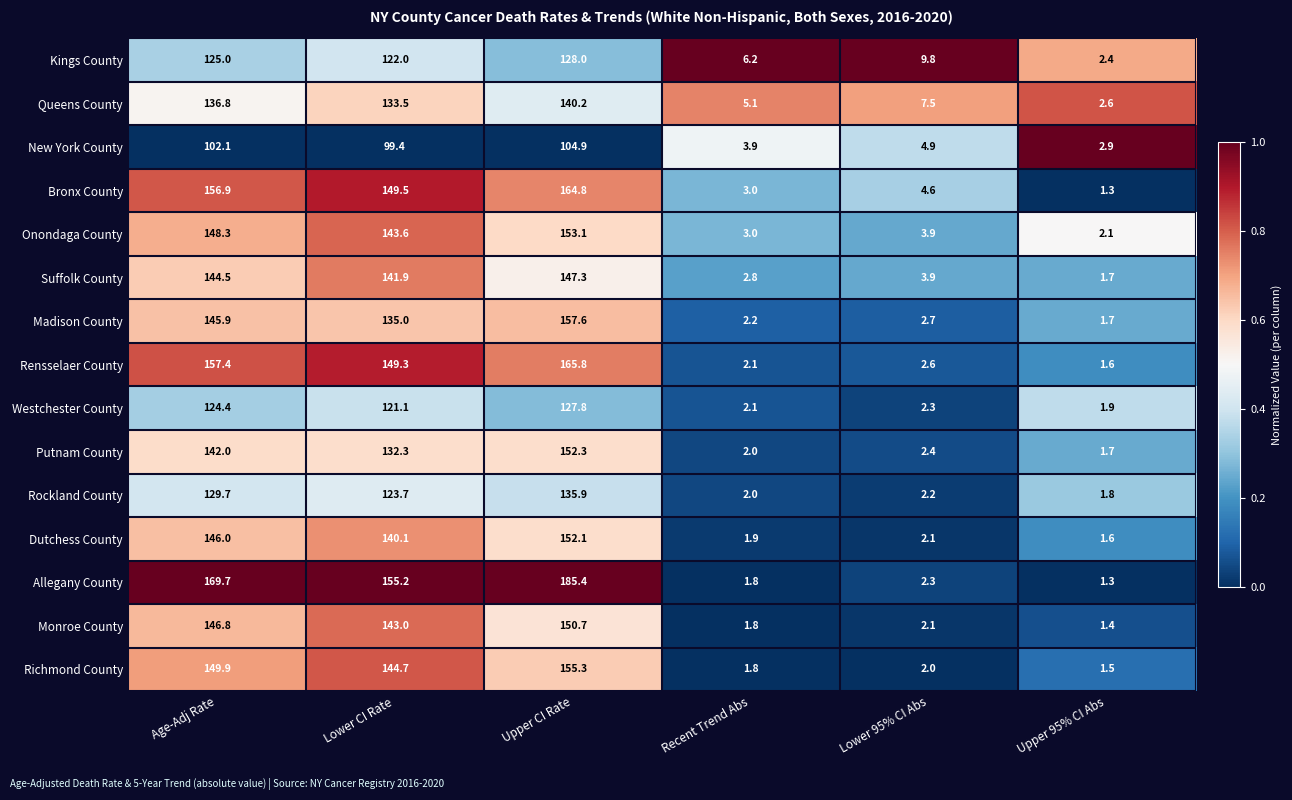

How many data points in Bronx County are less than 149?

3